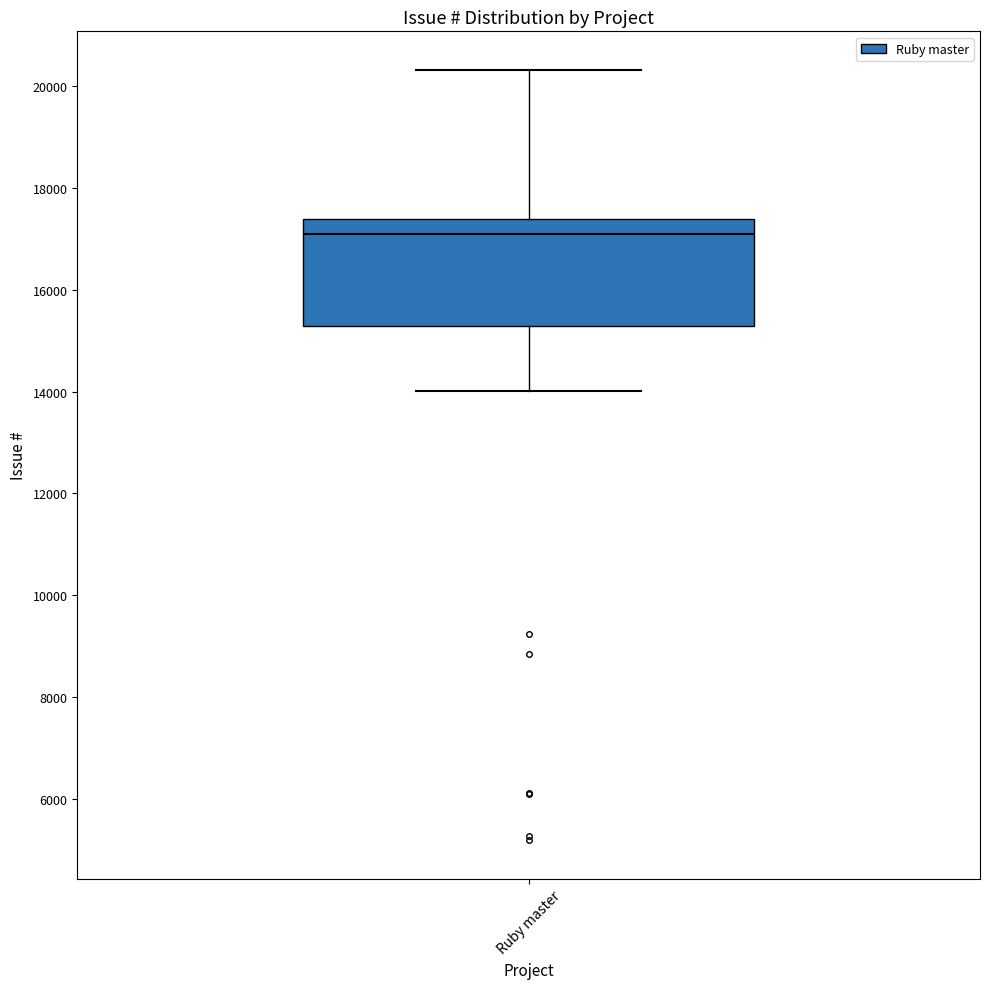

Where is the upper edge of the box for Ruby master on the y-axis? The values are not printed on the chart, so give them approximately, as read against the axis.

17400